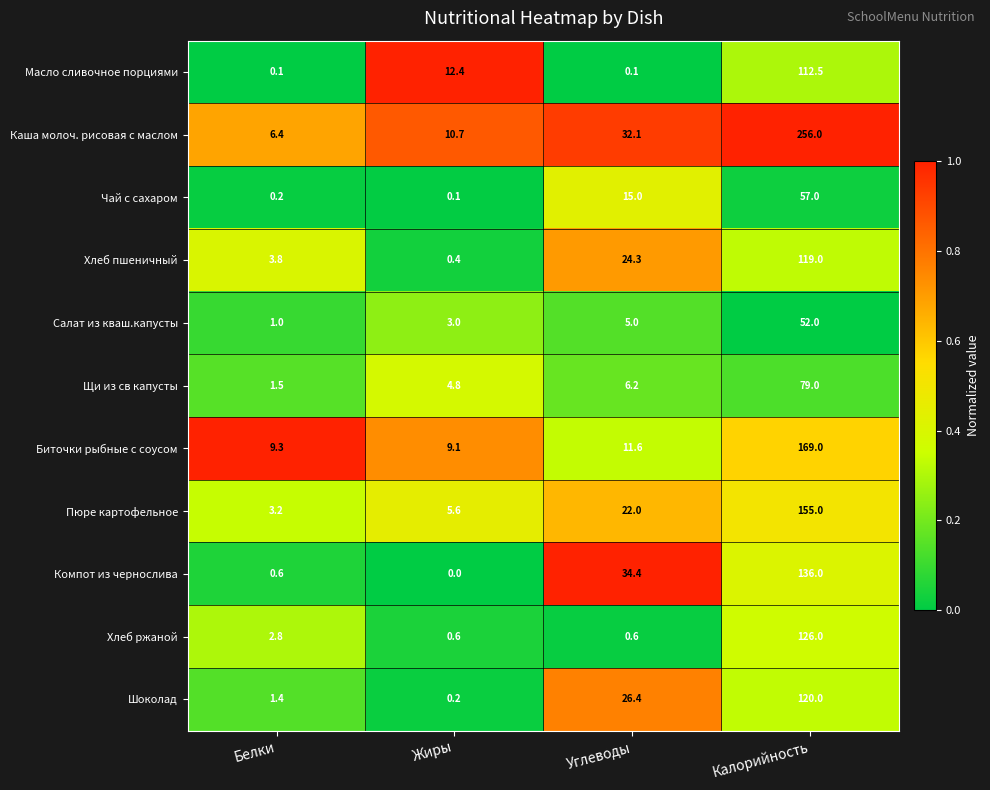

At which category is the sum across all series the highest?

Калорийность